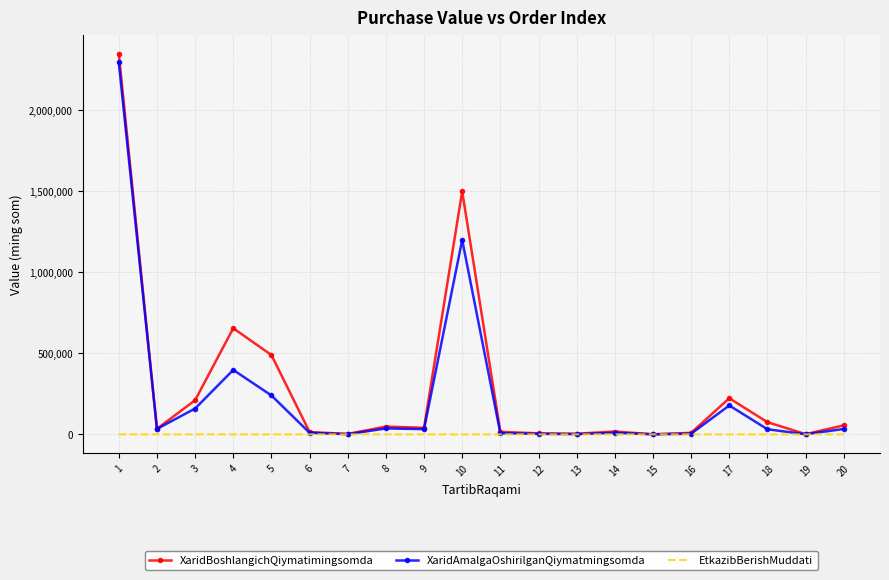

Which series has the largest range (max minus min)?

XaridBoshlangichQiymatimingsomda